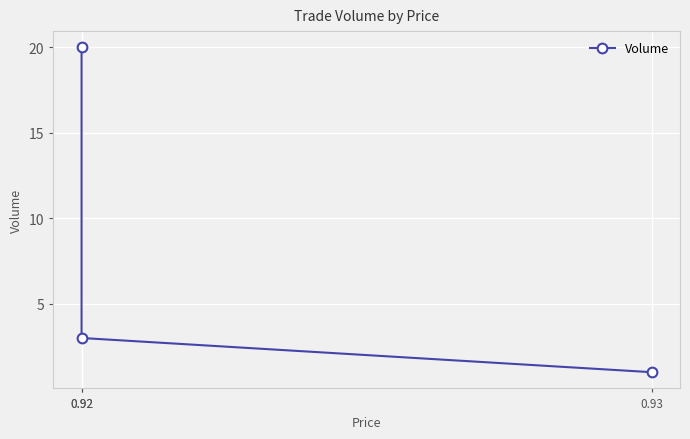

The value at 0.92 is 9. True or false?

False